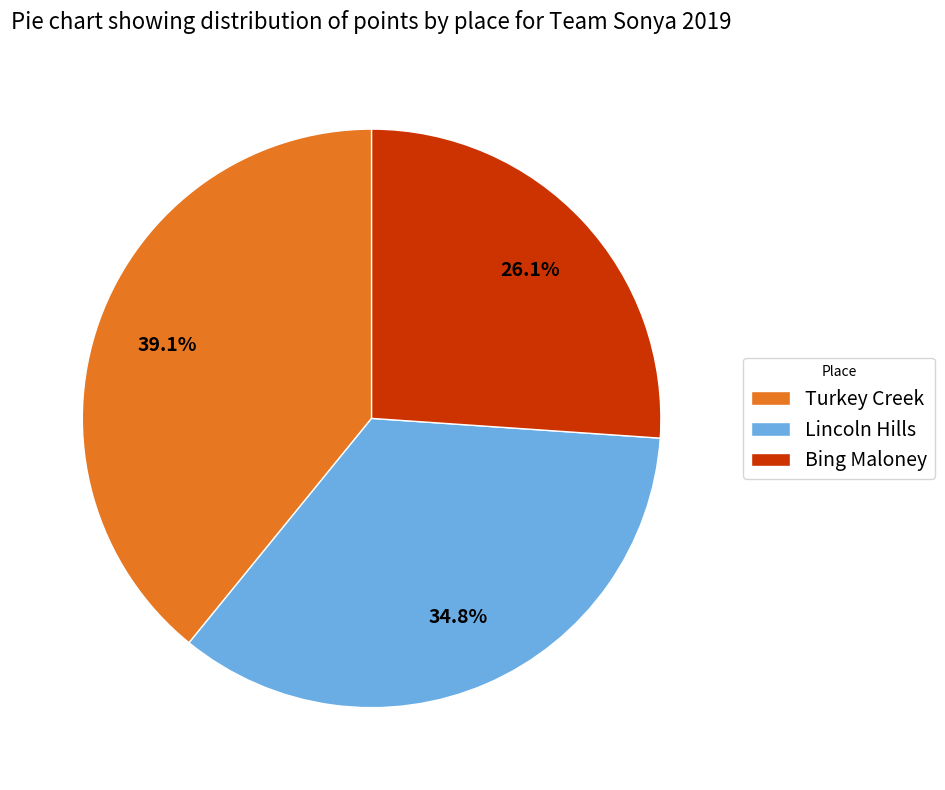

True or false: Lincoln Hills accounts for 35% of the total.

True